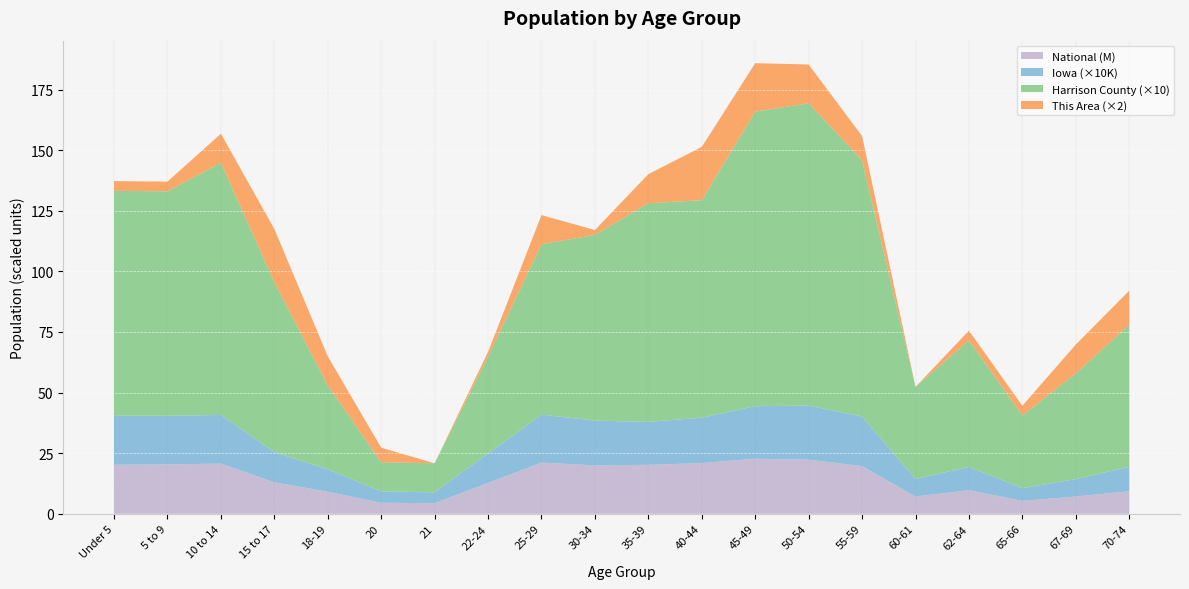

Reading right to left, extract all data points from this chart.

This Area: 70-74=7	67-69=6	65-66=2	62-64=2	60-61=0	55-59=5	50-54=8	45-49=10	40-44=11	35-39=6	30-34=1	25-29=6	22-24=1	21=0	20=3	18-19=6	15 to 17=11	10 to 14=6	5 to 9=2	Under 5=2
Harrison County: 70-74=587	67-69=435	65-66=300	62-64=522	60-61=380	55-59=1057	50-54=1247	45-49=1215	40-44=897	35-39=902	30-34=766	25-29=703	22-24=399	21=120	20=120	18-19=346	15 to 17=701	10 to 14=1040	5 to 9=926	Under 5=928
Iowa: 70-74=100291	67-69=72061	65-66=52304	62-64=96205	60-61=72152	55-59=204393	50-54=223244	45-49=216482	40-44=187400	35-39=177148	30-34=184740	25-29=197843	22-24=121428	21=44695	20=47227	18-19=92517	15 to 17=124320	10 to 14=200904	5 to 9=200646	Under 5=202123
National: 70-74=9278166	67-69=7115361	65-66=5319902	62-64=9704197	60-61=7113727	55-59=19664805	50-54=22298125	45-49=22708591	40-44=20890964	35-39=20179642	30-34=19962099	25-29=21101849	22-24=12712576	21=4354294	20=4519129	18-19=9086089	15 to 17=12954254	10 to 14=20677194	5 to 9=20348657	Under 5=20201362